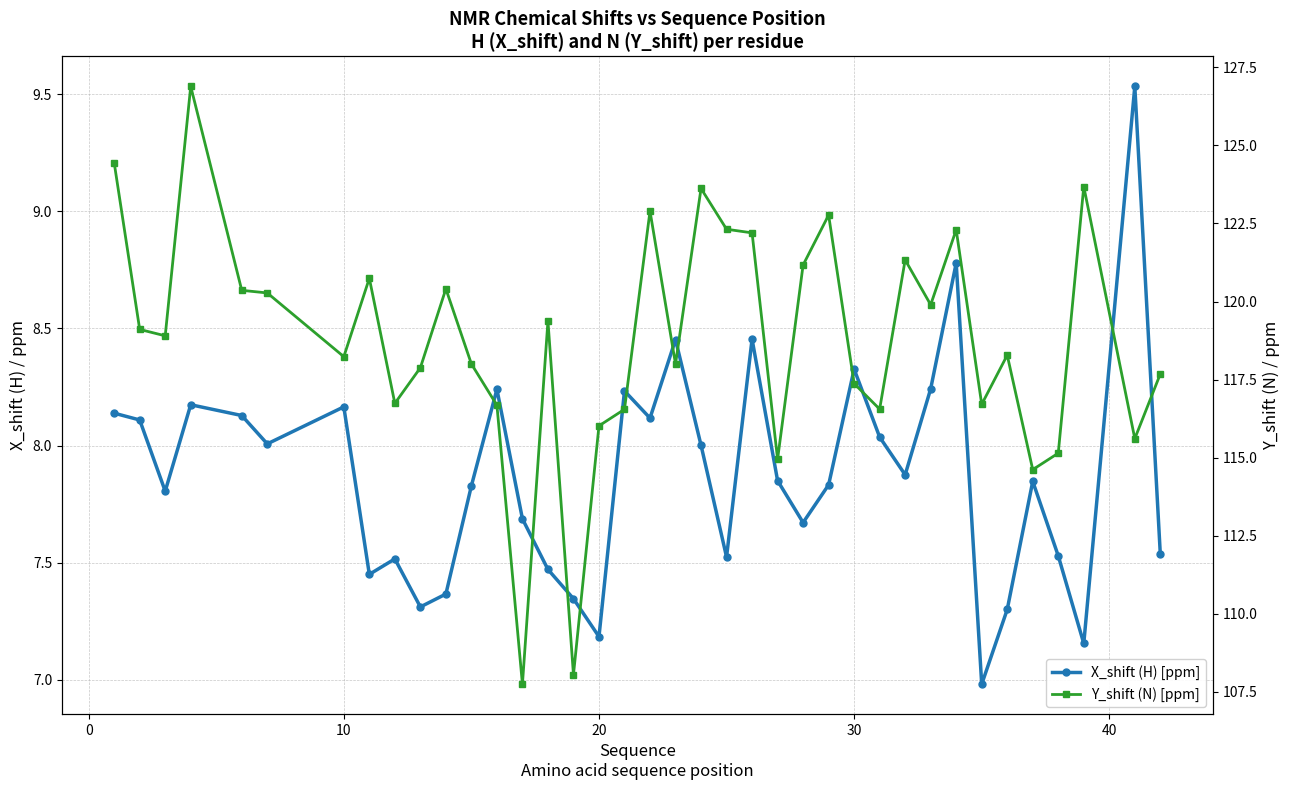

True or false: X_shift (H) [ppm] and Y_shift (N) [ppm] cross at least once.

False